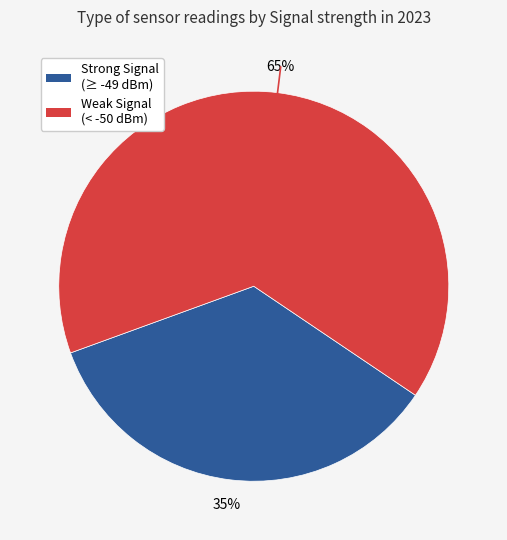

The Weak Signal (< -50 dBm) slice represents 57% of the pie. True or false?

False